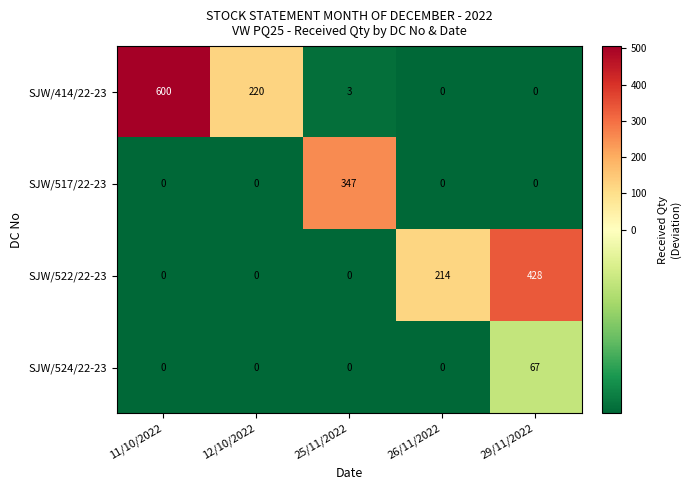

Which category has the highest value in the SJW/522/22-23 series?

29/11/2022